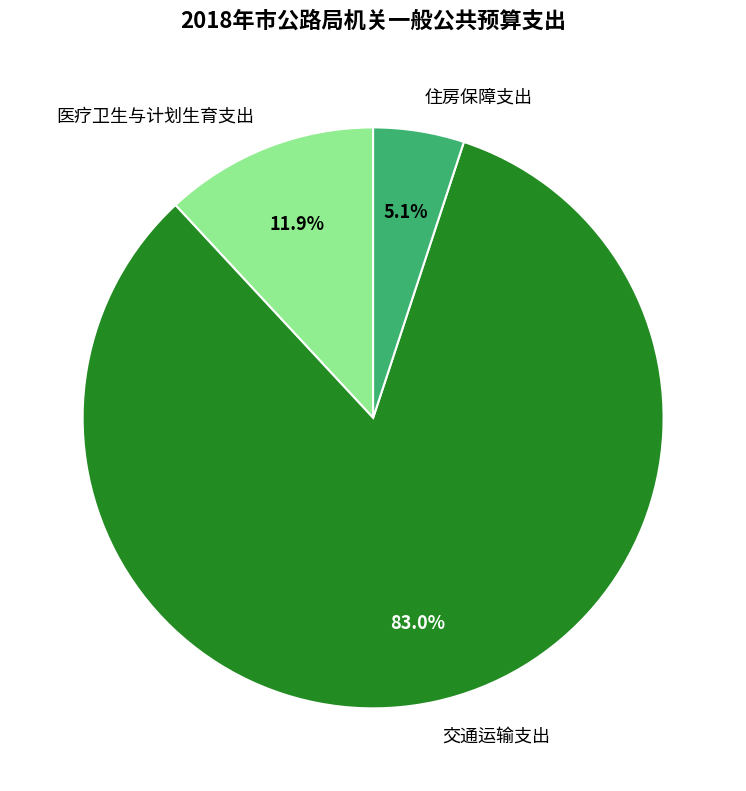

To the nearest percent, what percentage of the pie is 医疗卫生与计划生育支出?

12%